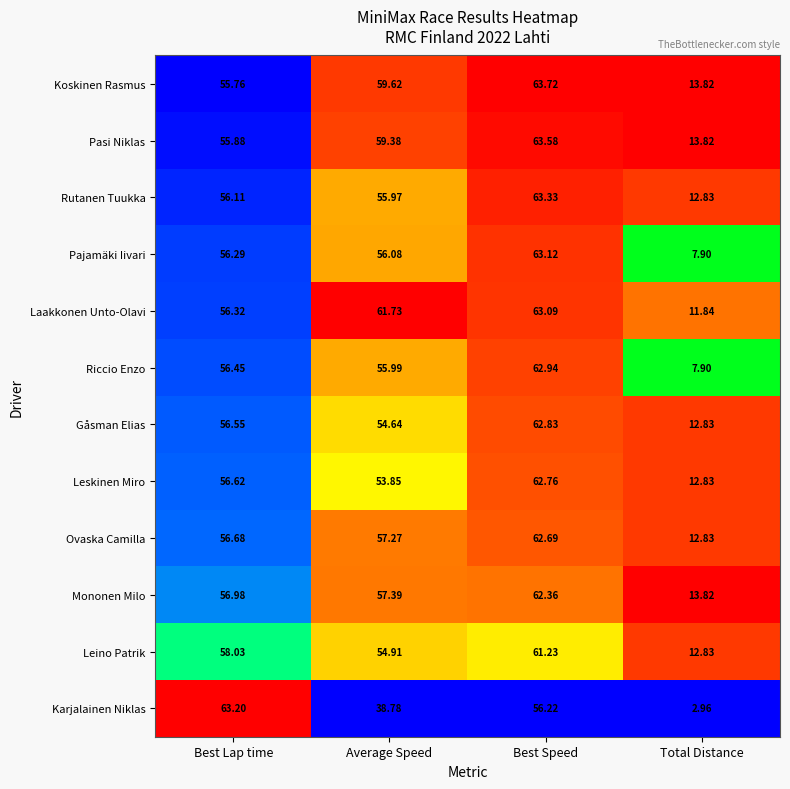

Which category has the highest value in the Mononen Milo series?

Best Speed